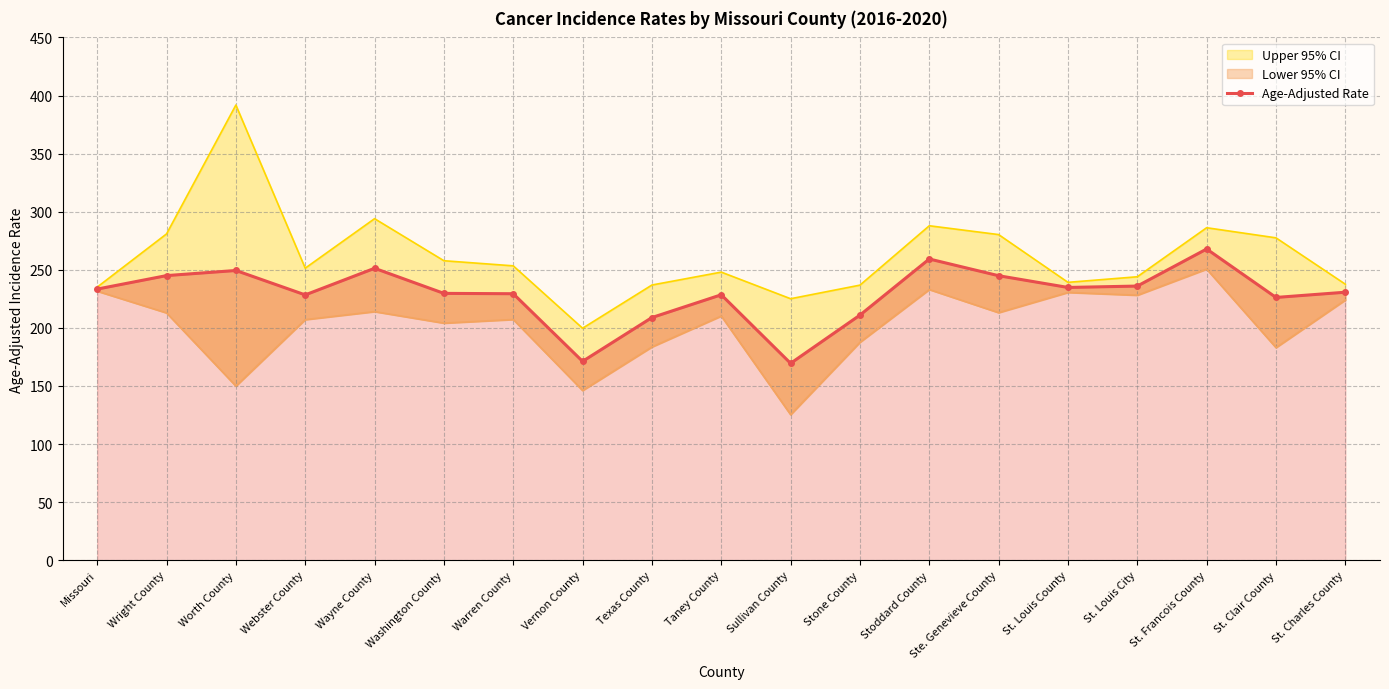

What is the approximate value at Warren County?

229.4